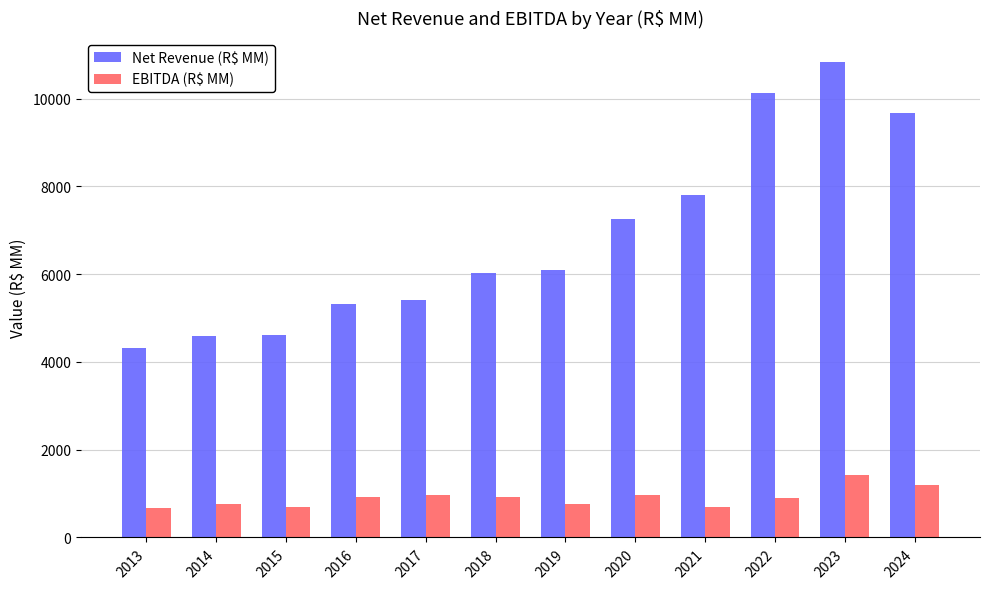

The value of Net Revenue (R$ MM) at 2018 is 3893.7. True or false?

False